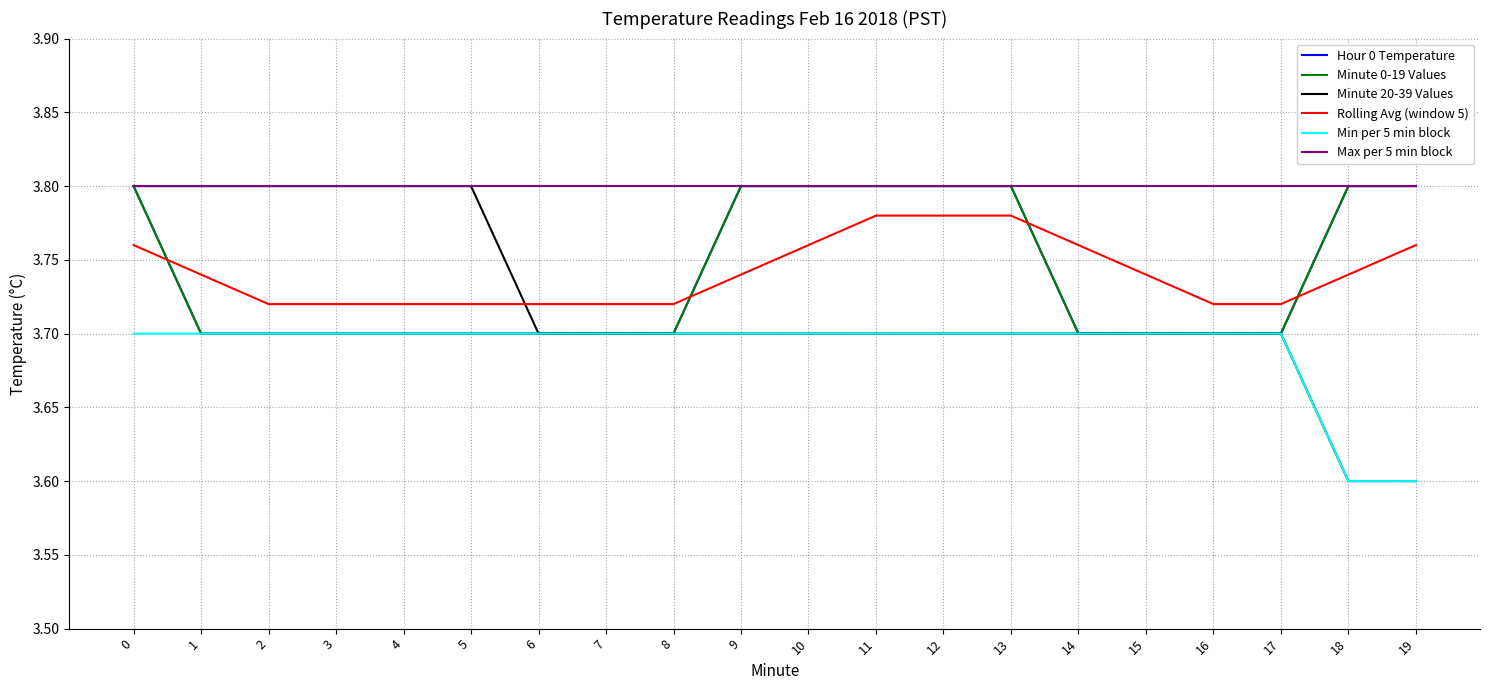

At 13, list the series in order from largest to smallest.

Hour 0 Temperature, Minute 0-19 Values, Max per 5 min block, Rolling Avg (window 5), Minute 20-39 Values, Min per 5 min block